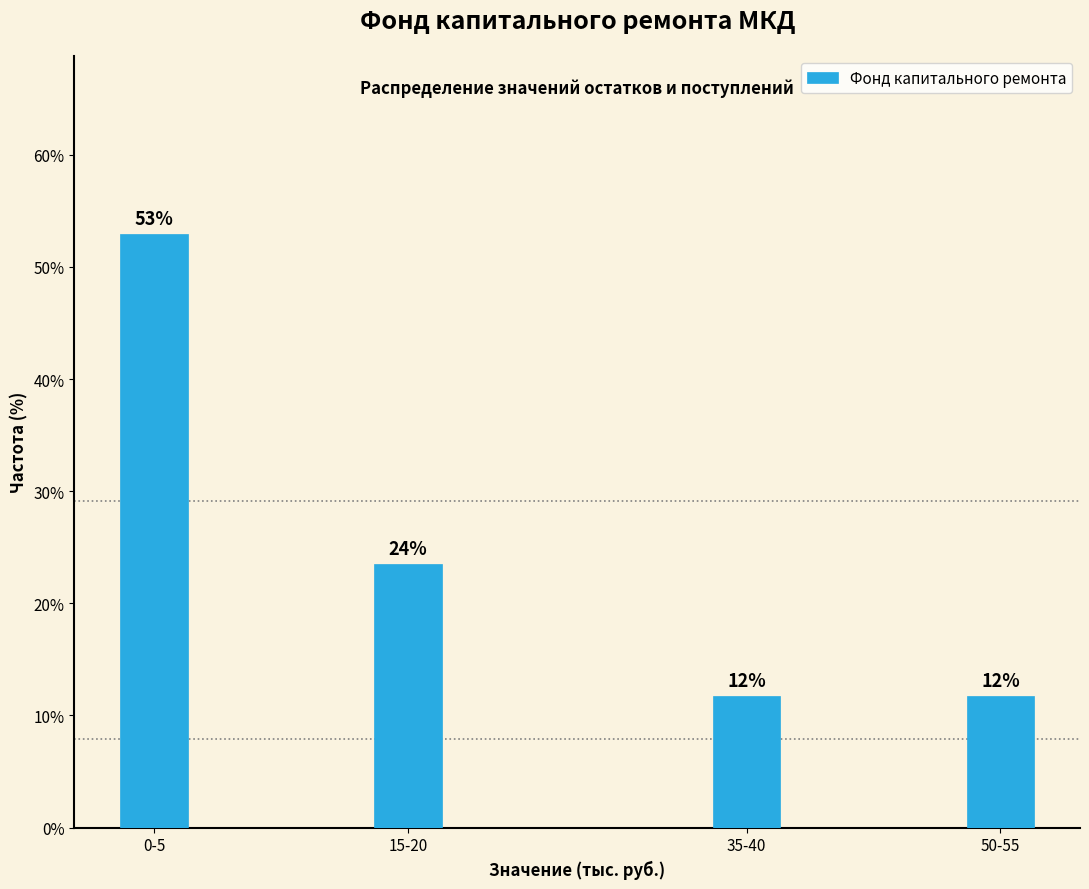

How many bars are there in total?

4